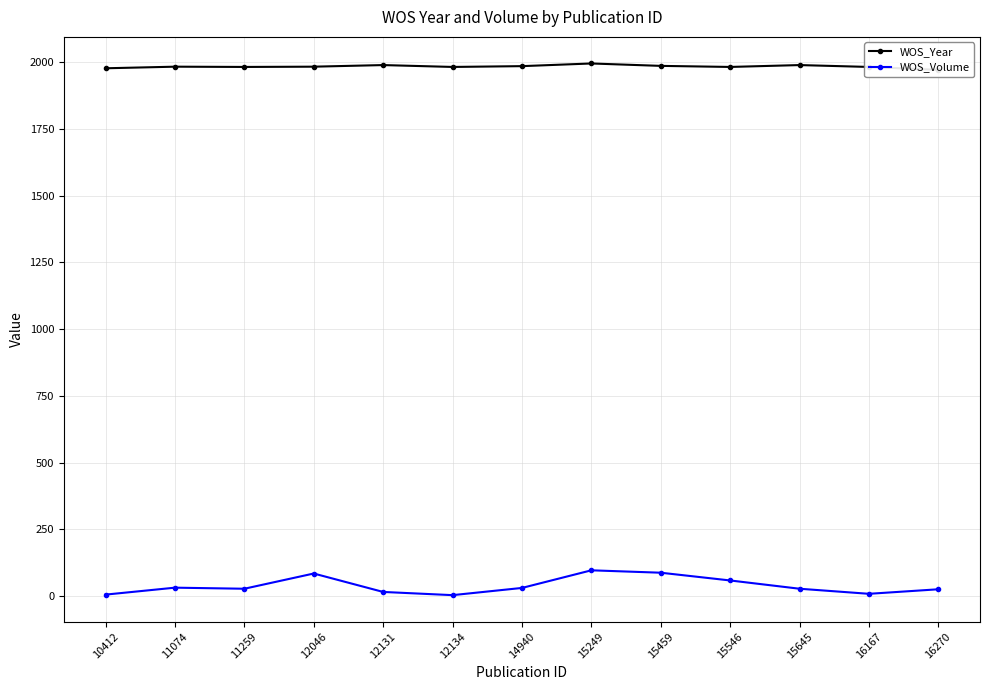

Does the chart have visible grid lines?

Yes